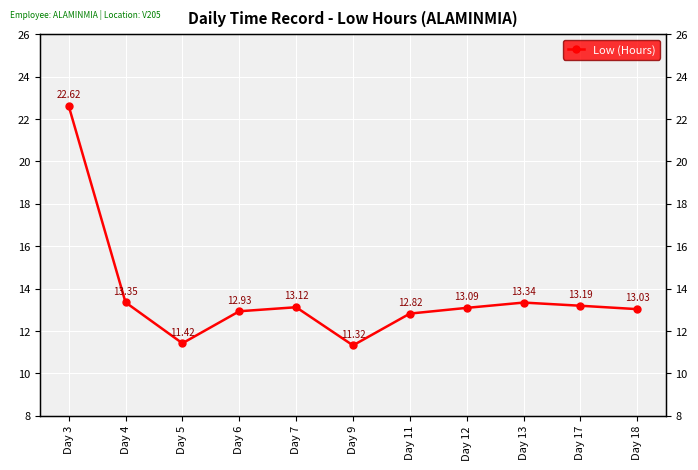

What is the change in value from Day 3 to Day 18?

-9.6